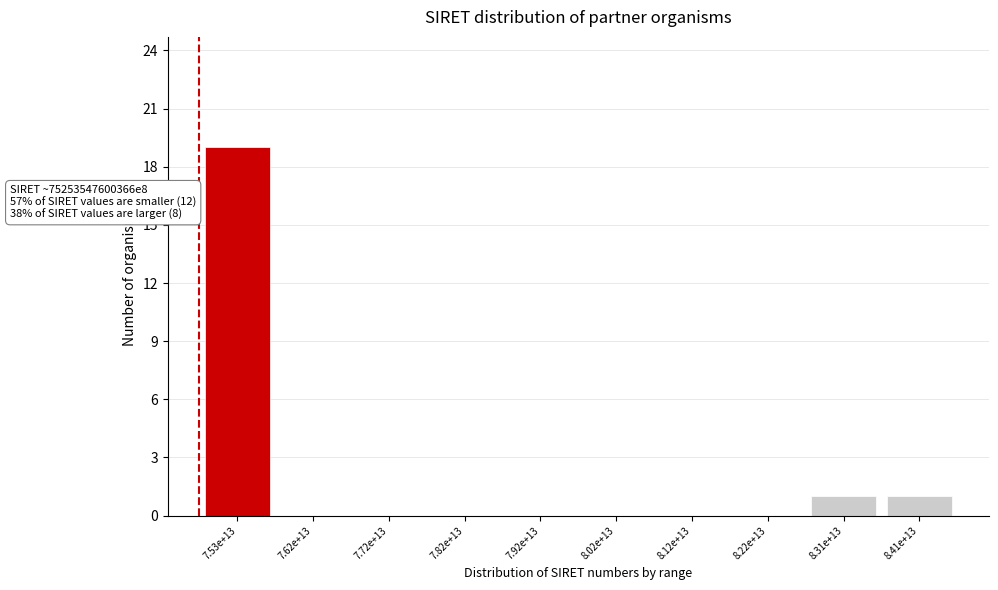

Reading left to right, what are all the values shown in this chart?

7.53e+13=19	7.62e+13=0	7.72e+13=0	7.82e+13=0	7.92e+13=0	8.02e+13=0	8.12e+13=0	8.22e+13=0	8.31e+13=1	8.41e+13=1